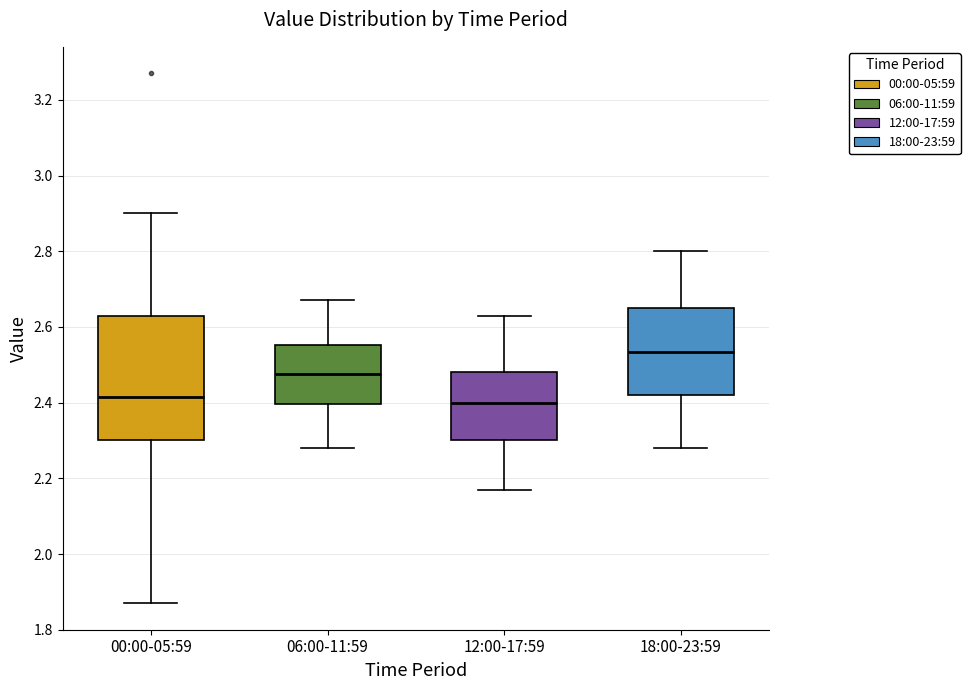

Where is the lower edge of the box for 12:00-17:59 on the y-axis? The values are not printed on the chart, so give them approximately, as read against the axis.

2.30